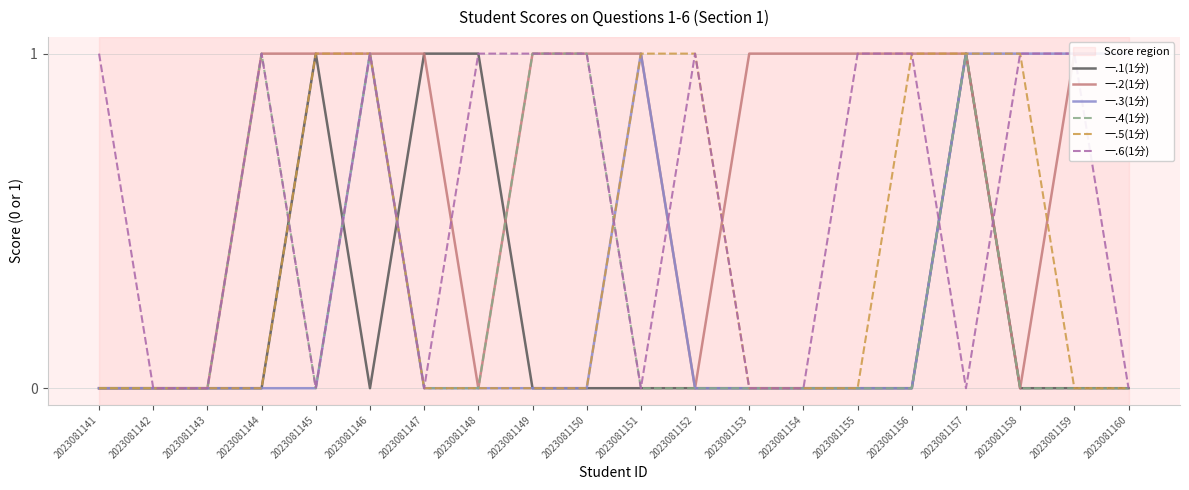

What is the total value across all series at 2023081151?

3